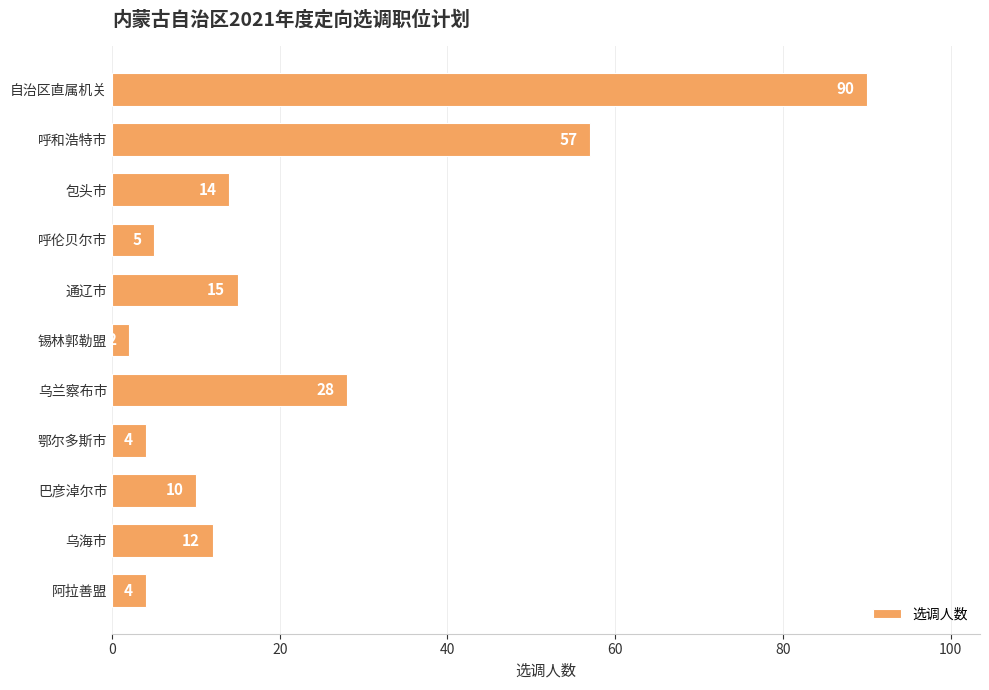

True or false: the data shows 4 at 鄂尔多斯市.

True